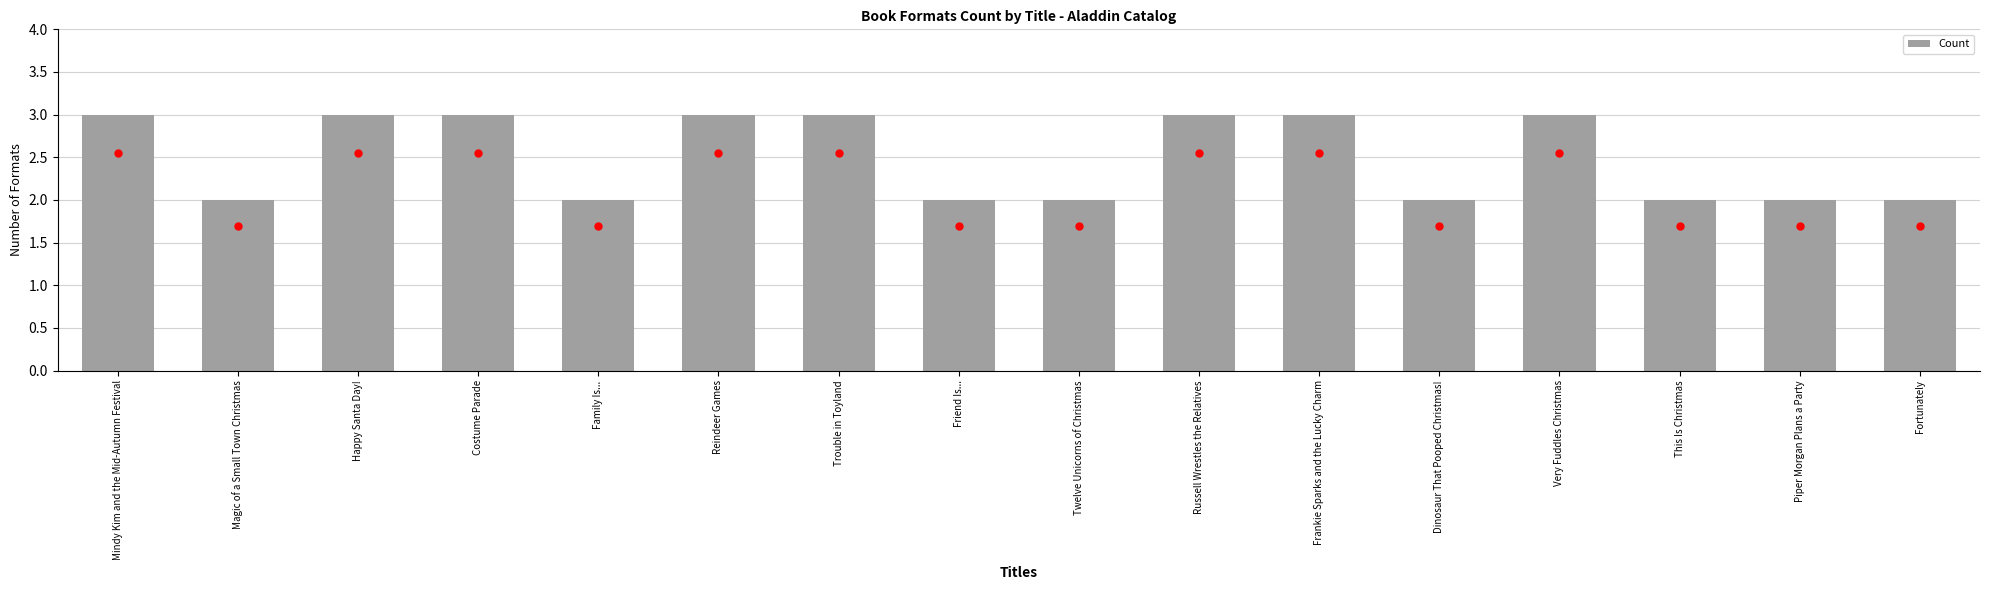

What position from the right is Mindy Kim and the Mid-Autumn Festival?

16